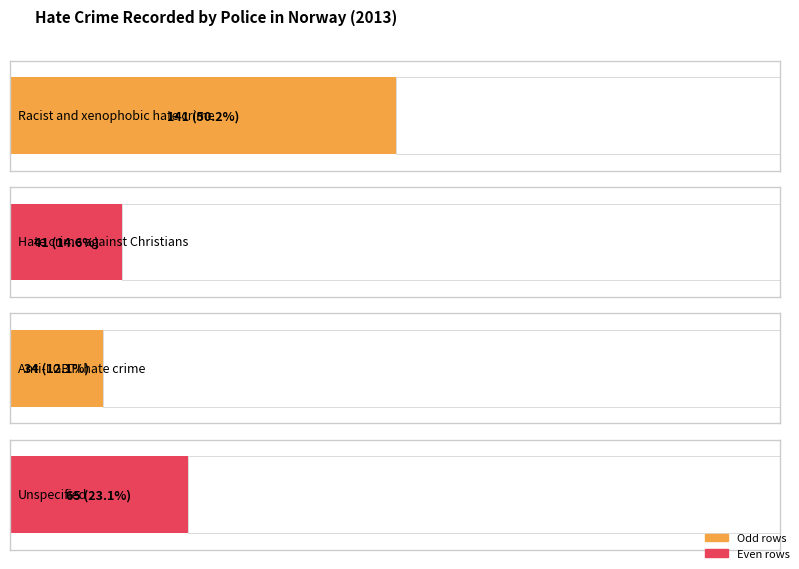

What is the label of the 2nd bar from the right?

Anti-LGBTI hate crime